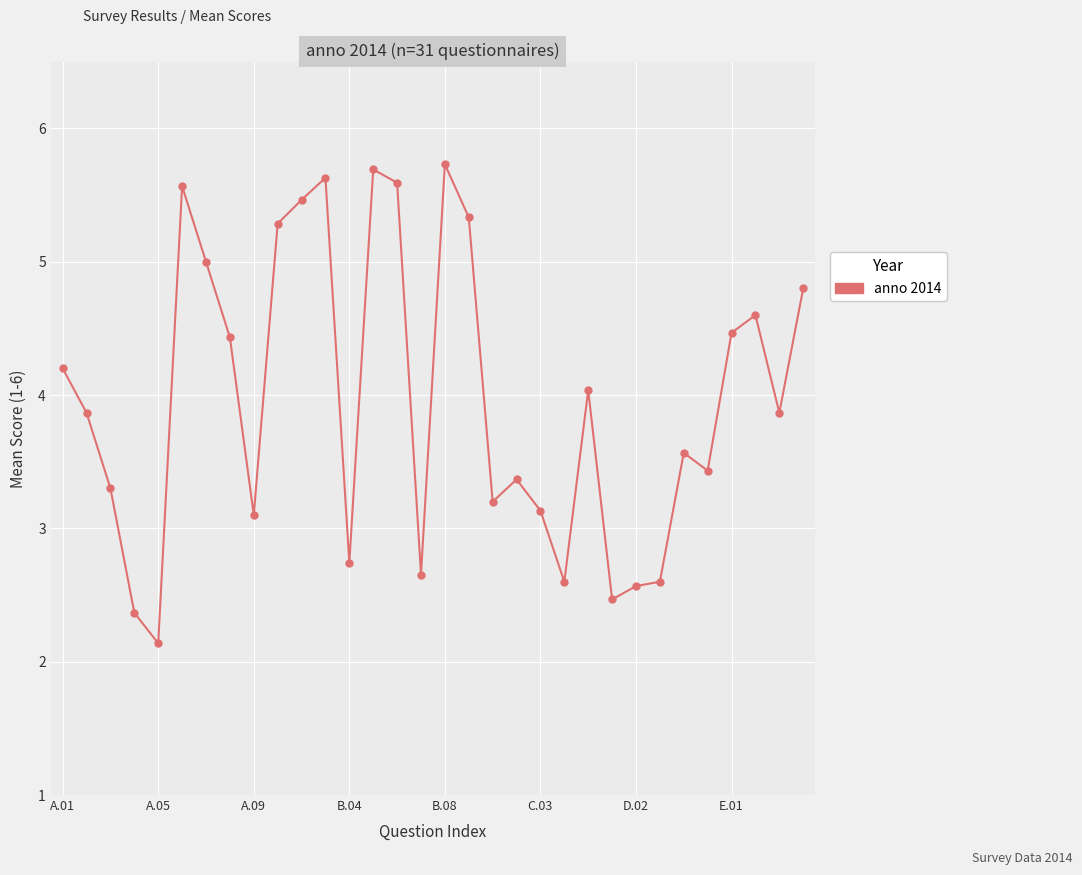

What is the difference between the maximum and minimum values?

3.6